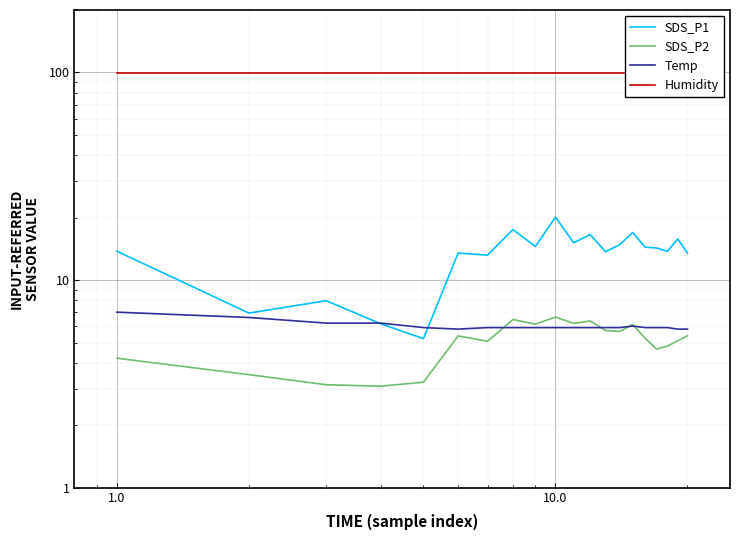

What is the maximum value shown in the chart?

99.9